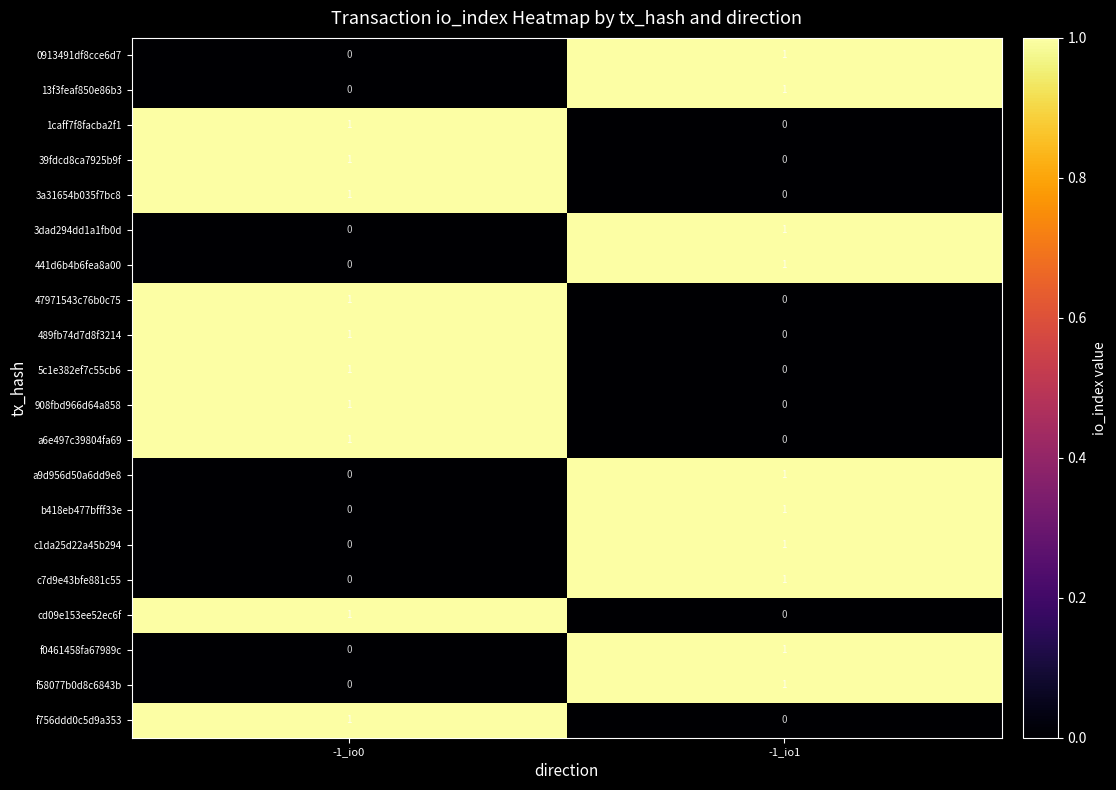

What is the total value across all series at -1_io0?

10